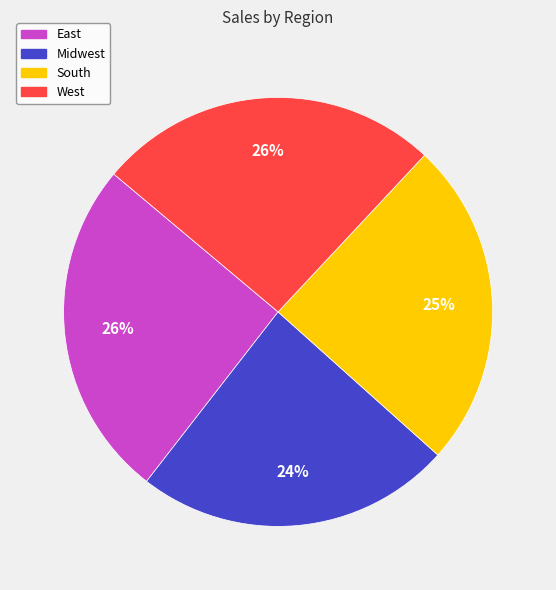

Count the number of slices in the pie.

4